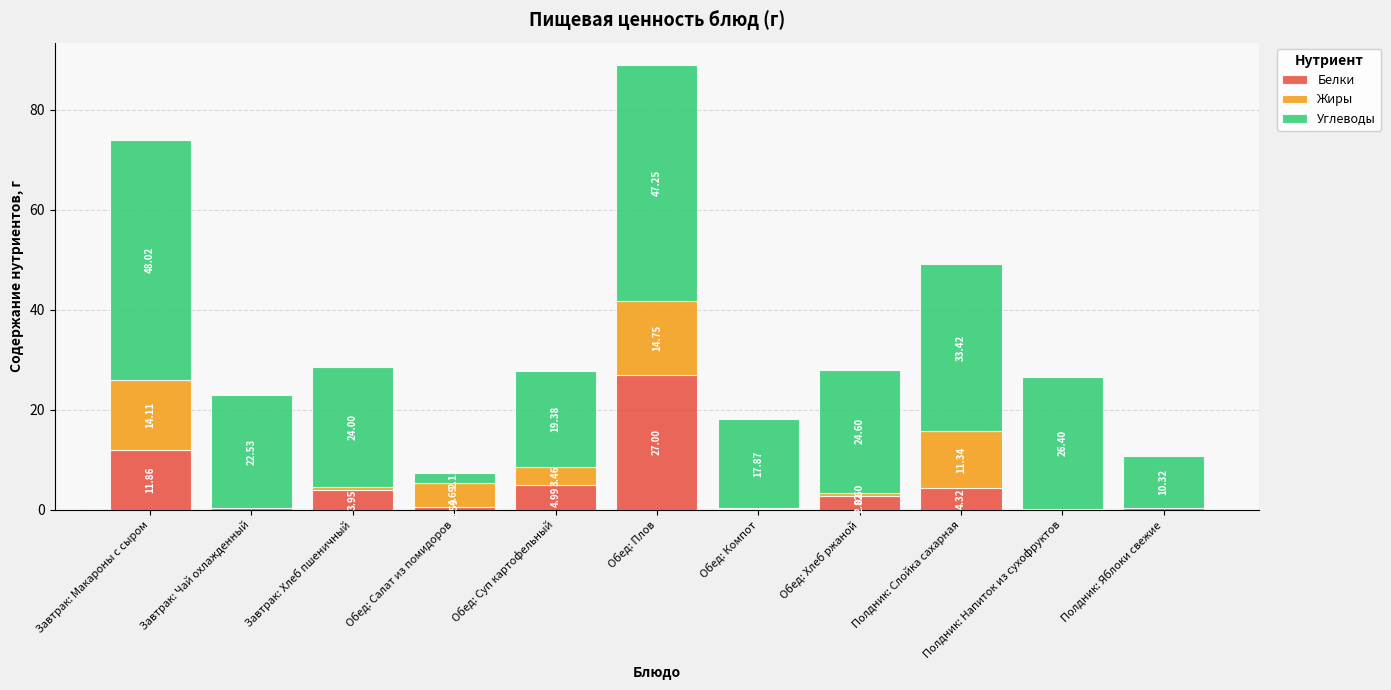

Are the bars grouped side by side (vs. stacked)?

No